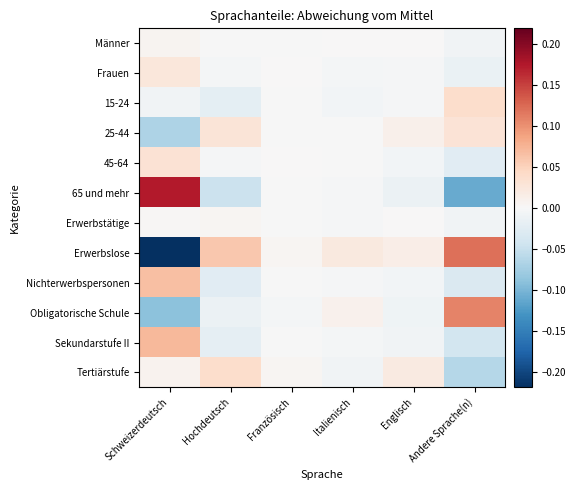

Which has a higher value, Andere Sprache(n) or Englisch?

Englisch